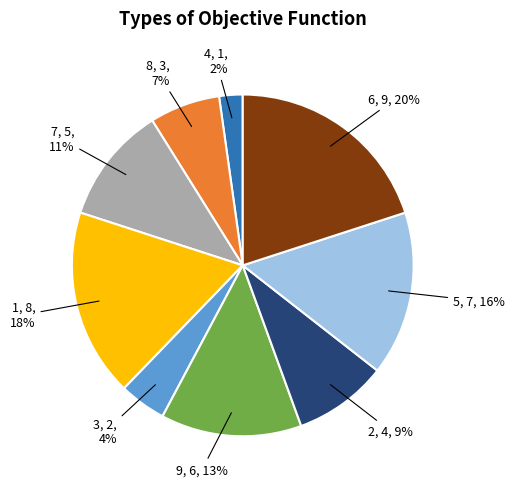

Is there any slice that represents more than half of the pie?

No